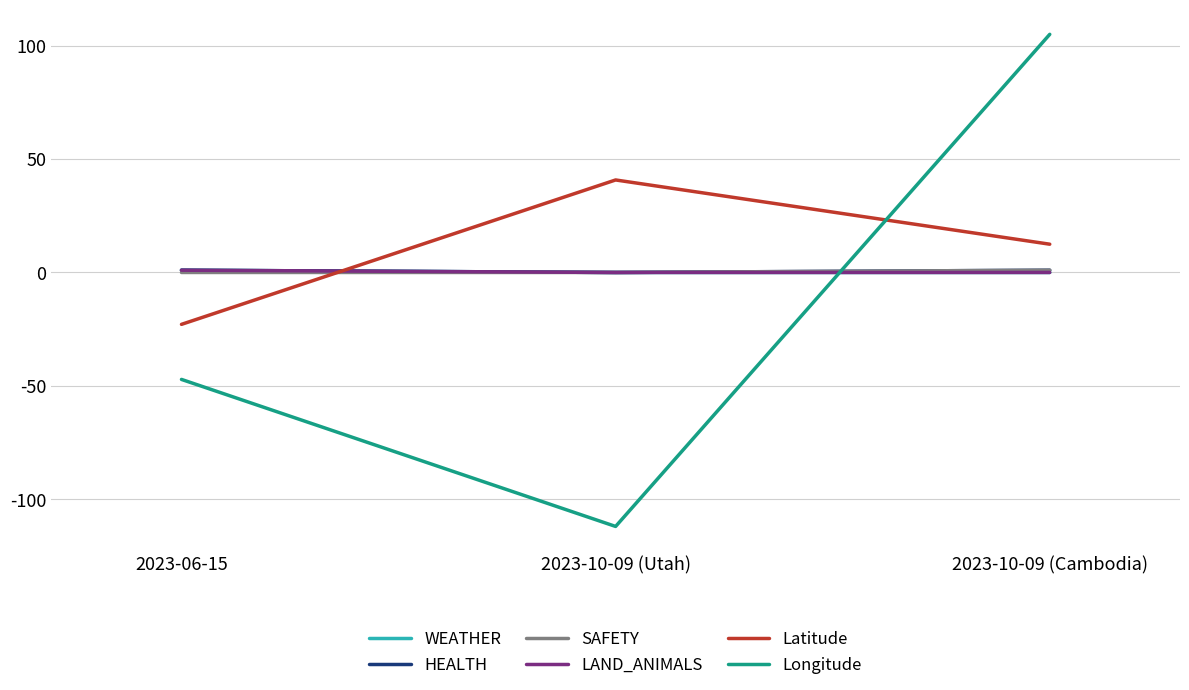

Is the value of LAND_ANIMALS at 2023-10-09 (Cambodia) greater than the value of Latitude at 2023-10-09 (Cambodia)?

No